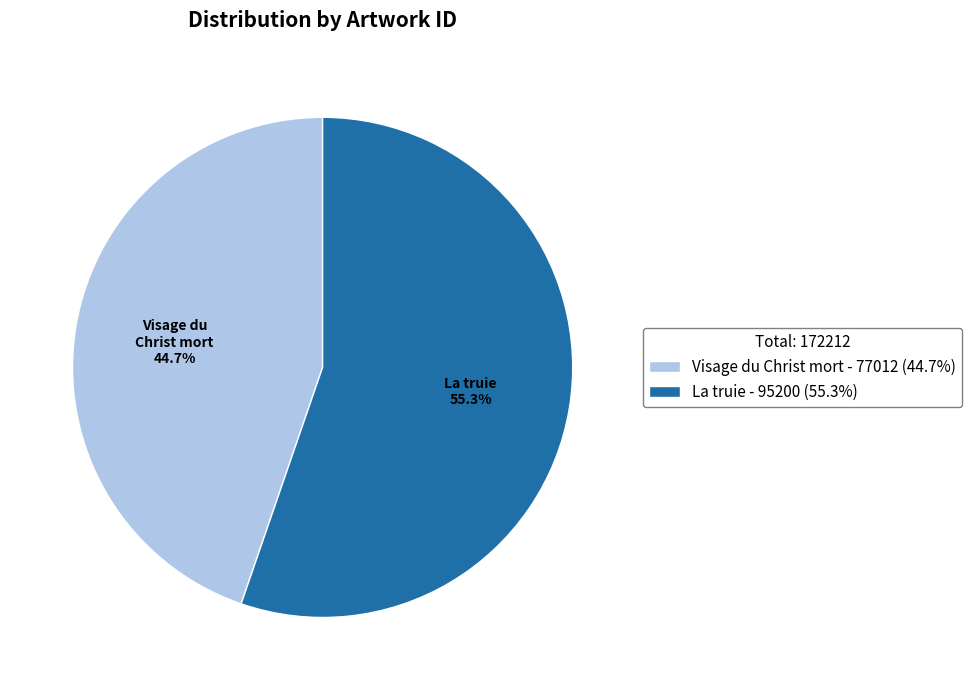

Is La truie the majority of the pie?

Yes